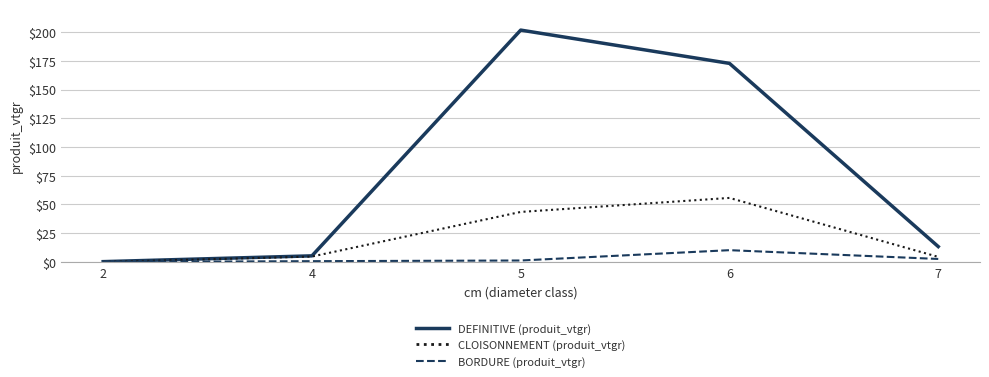

Which series has the largest total across all categories?

DEFINITIVE (produit_vtgr)